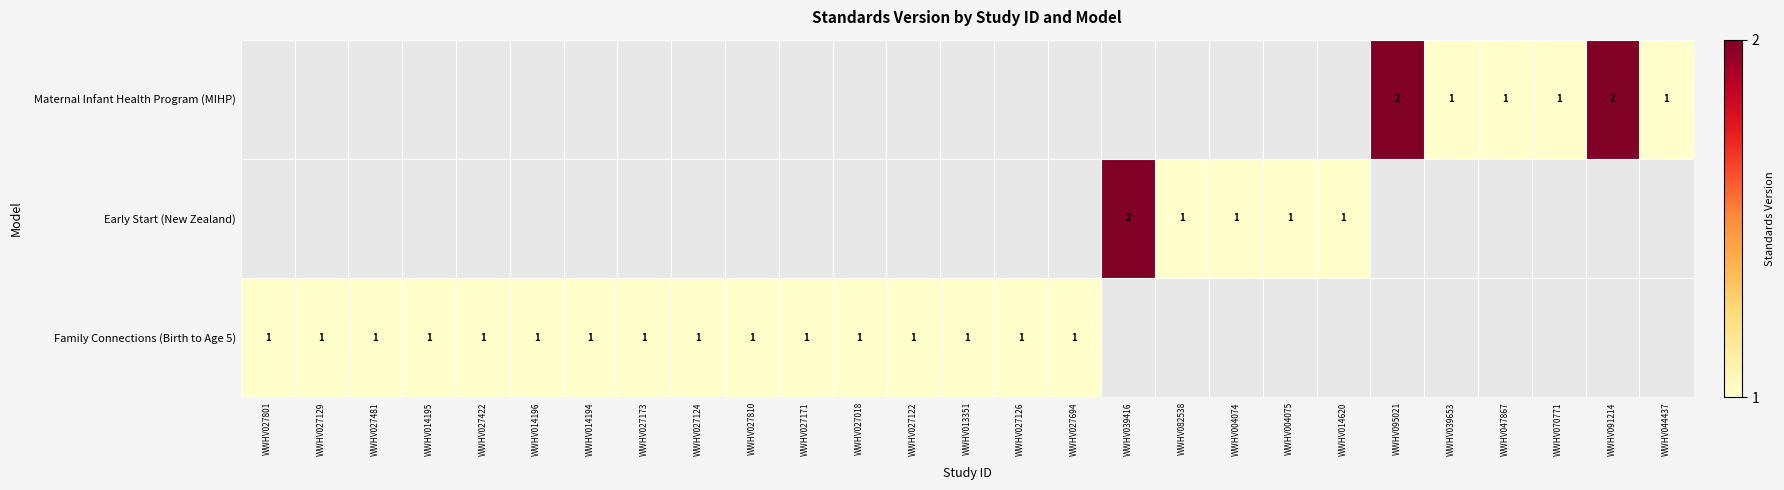

The Early Start (New Zealand) series shows 1 at WWHV004074. True or false?

True